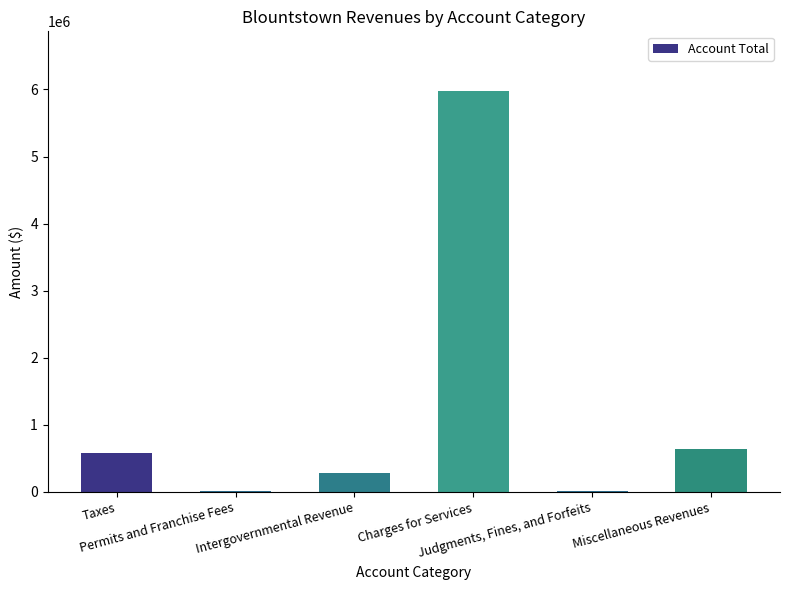

Which label corresponds to the largest value in the chart?

Charges for Services